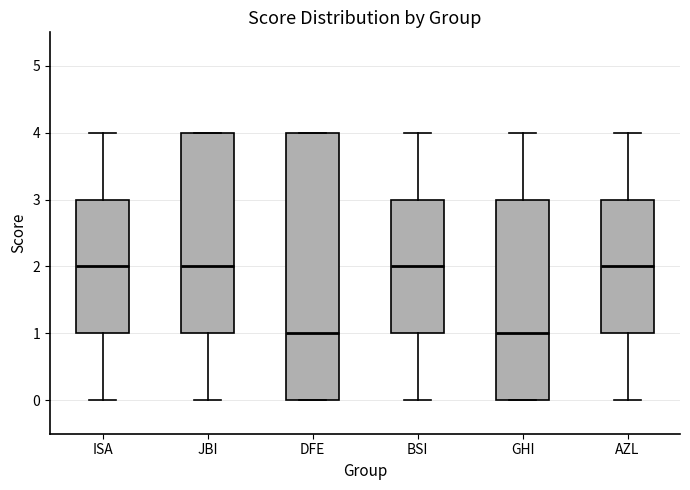

Reading left to right, read every box against the y-axis: the position of its median line, the range the box covers, and the ends of its whiskers. The values are not printed on the chart, so give them approximately, as read against the axis.

ISA: median 2, box 1 to 3, whiskers 0 to 4
JBI: median 2, box 1 to 4, whiskers 0 to 4
DFE: median 1, box 0 to 4, whiskers 0 to 4
BSI: median 2, box 1 to 3, whiskers 0 to 4
GHI: median 1, box 0 to 3, whiskers 0 to 4
AZL: median 2, box 1 to 3, whiskers 0 to 4